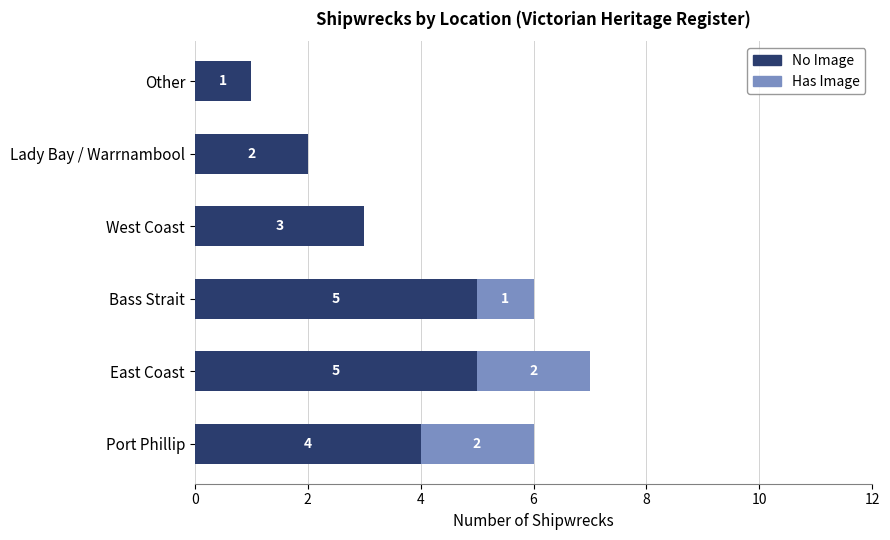

Is it true that No Image equals 3 at West Coast?

True